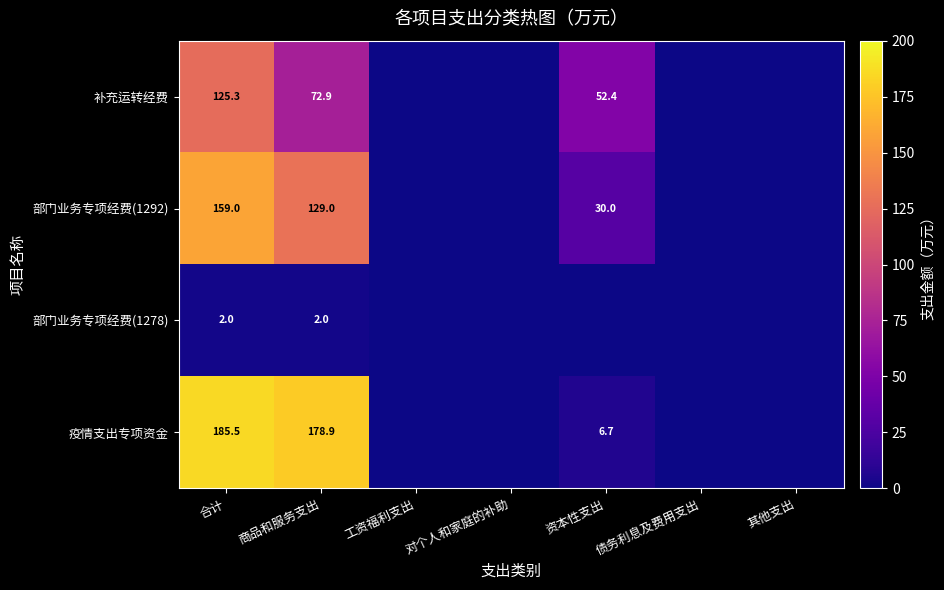

Which has a higher value, 其他支出 or 资本性支出?

资本性支出